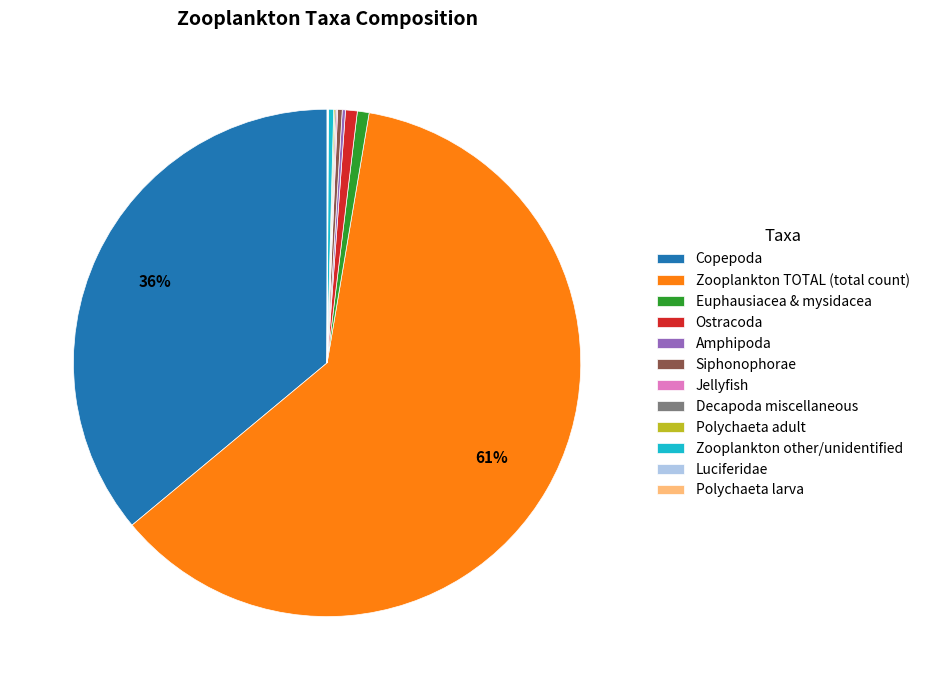

True or false: Ostracoda accounts for 1% of the total.

True